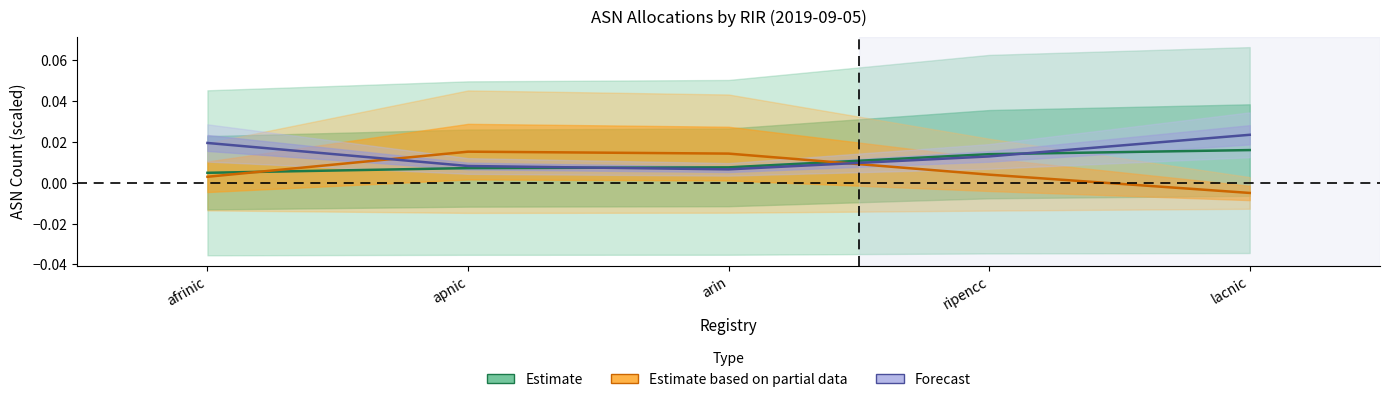

How many intersections are there between Estimate and Forecast?

2